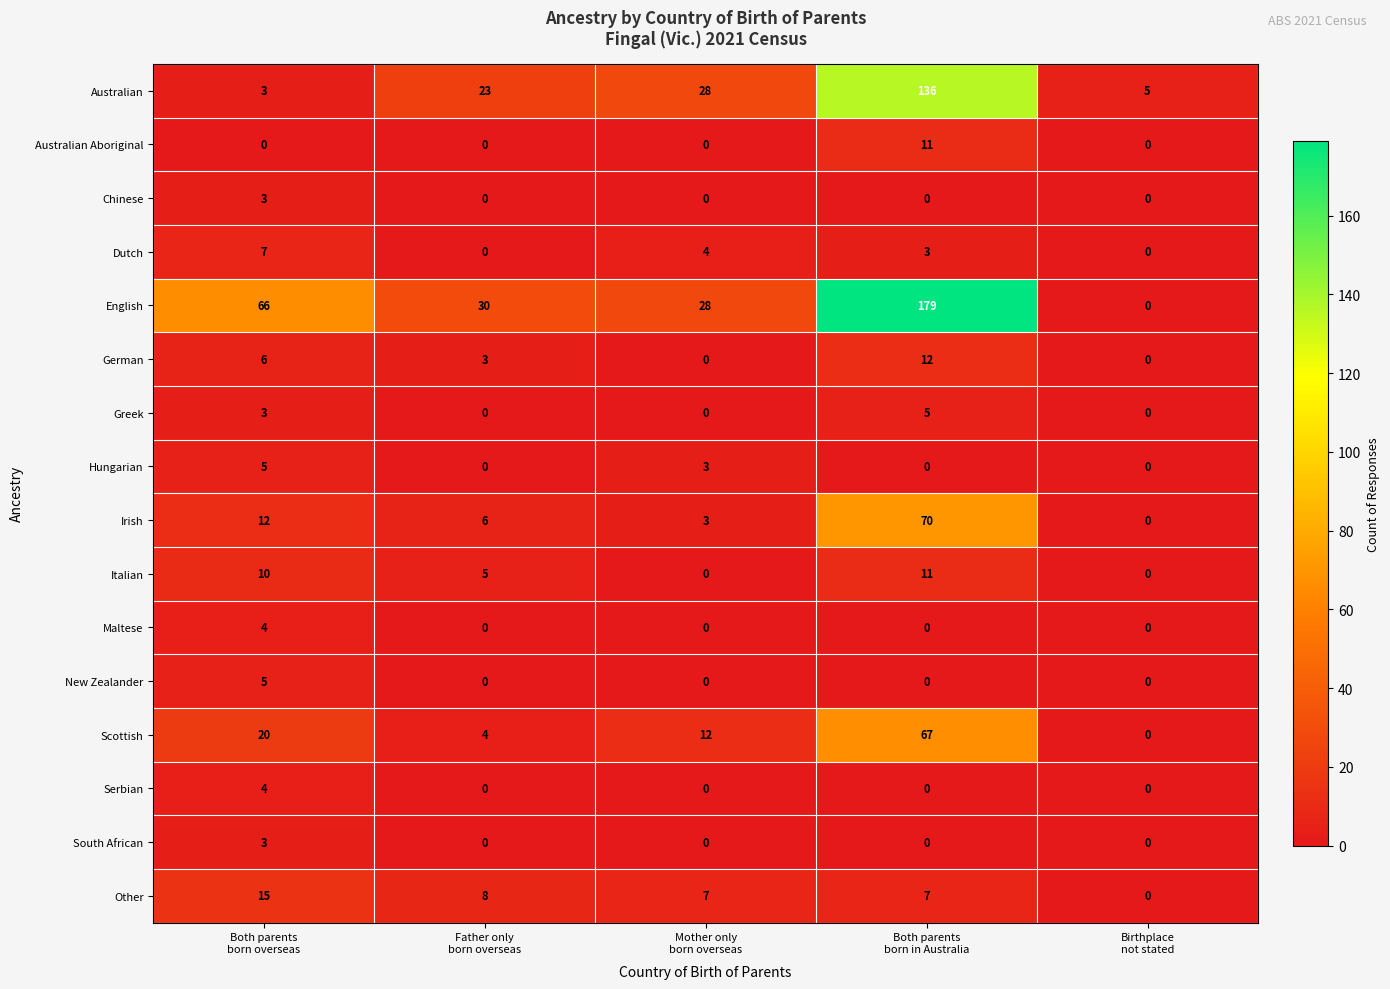

Count the number of categories in the chart.

5